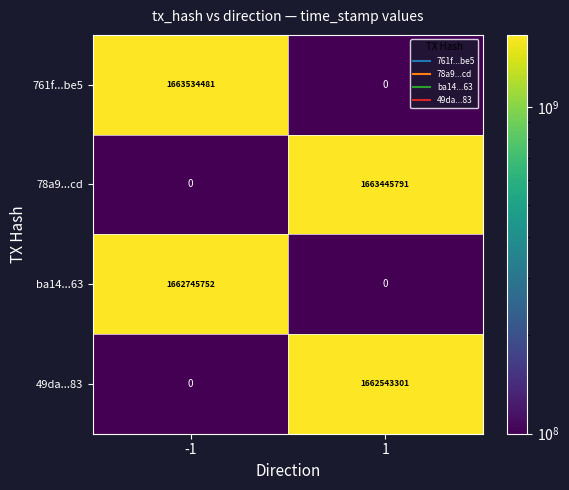

List the labels in order of 78a9...cd value, smallest first.

-1, 1